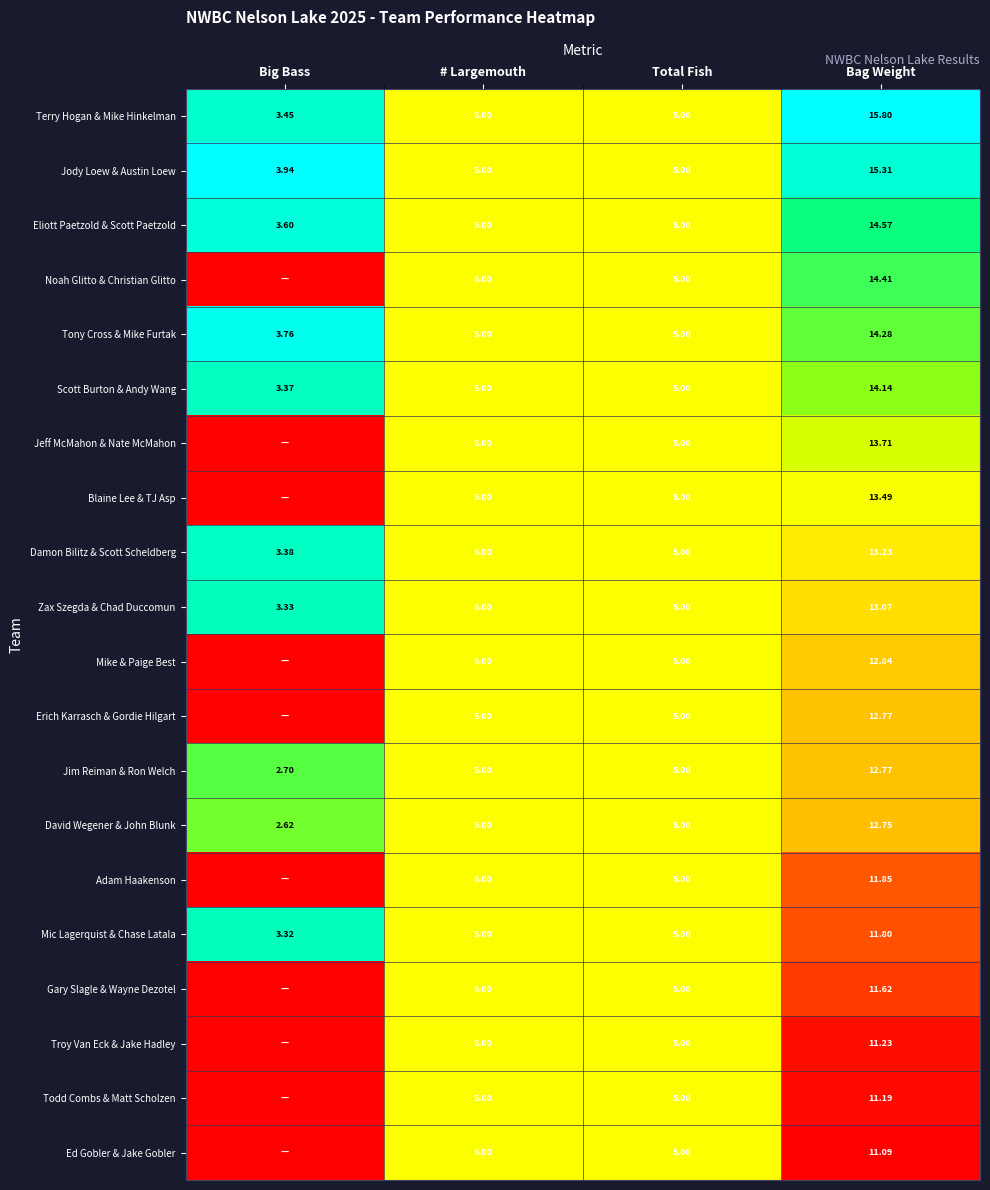

Which category has the highest value in the Zax Szegda & Chad Duccomun series?

Bag Weight